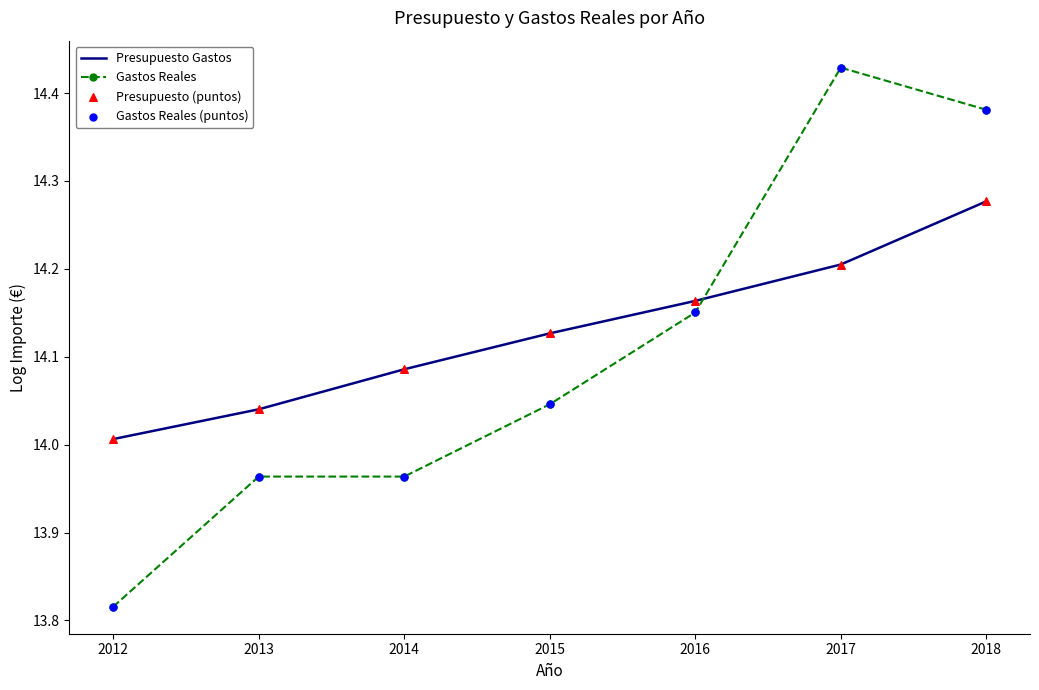

Which series changed the most between 2012 and 2018?

Gastos Reales